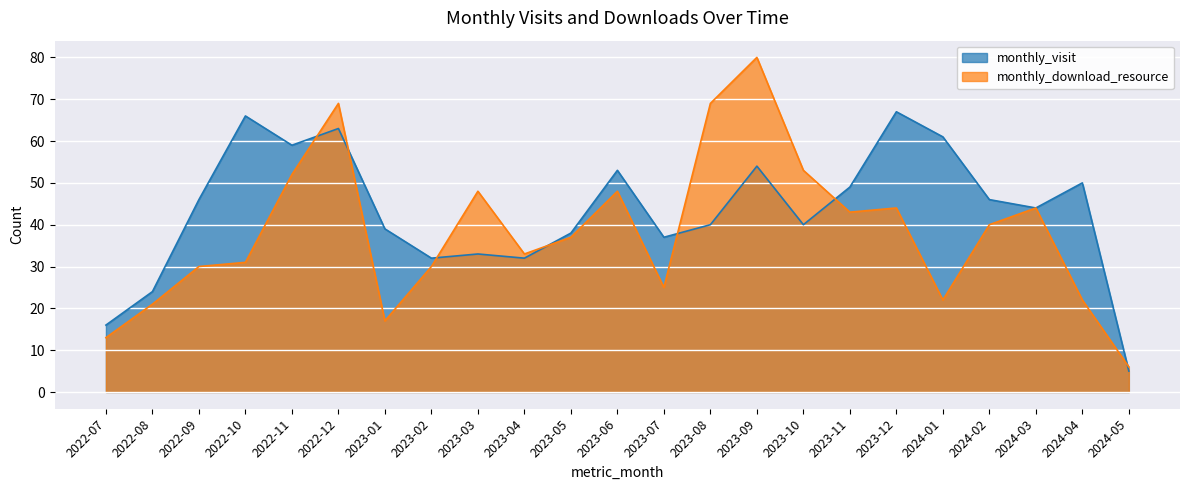

Reading right to left, transcribe all the data shown in this chart.

monthly_visit: 5	50	44	46	61	67	49	40	54	40	37	53	38	32	33	32	39	63	59	66	46	24	16
monthly_download_resource: 6	22	44	40	22	44	43	53	80	69	25	48	37	33	48	30	17	69	52	31	30	21	13